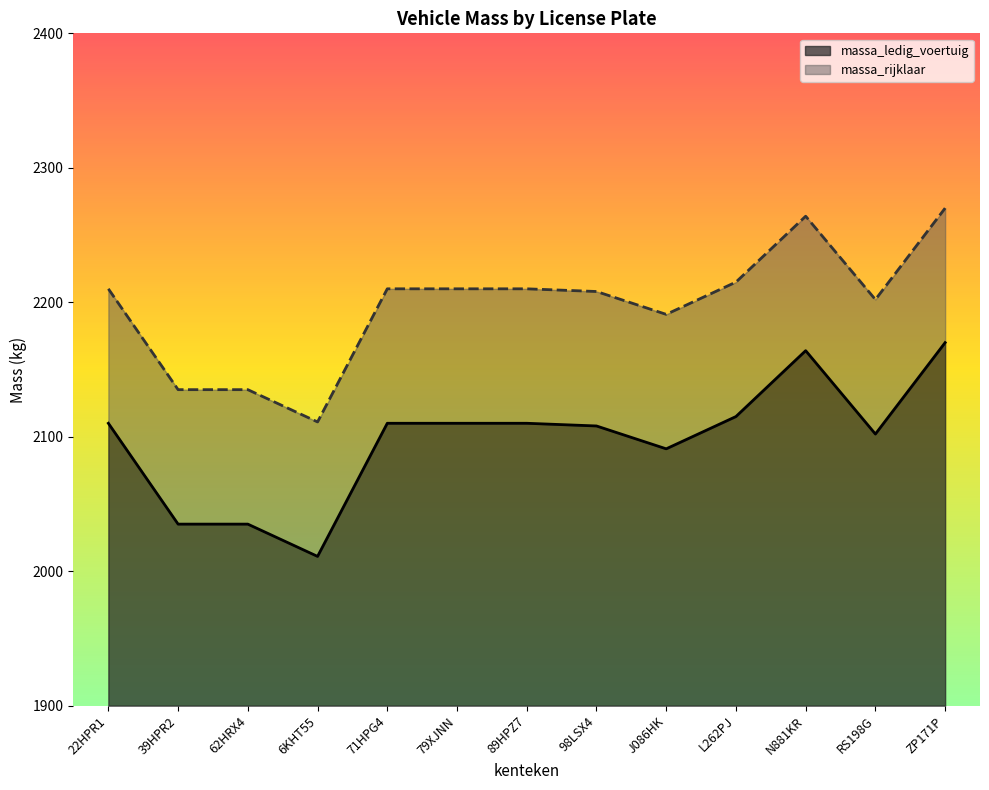

True or false: massa_rijklaar and massa_ledig_voertuig cross at least once.

False